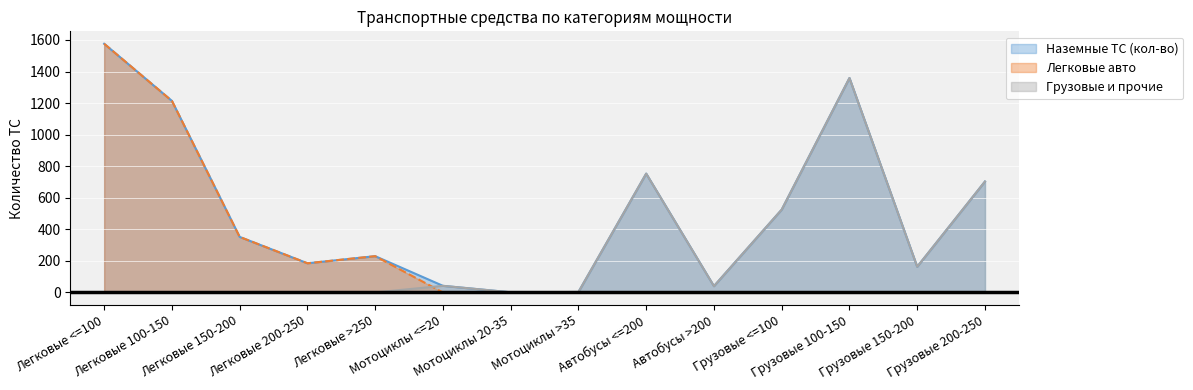

The Грузовые и прочие series shows 703 at Грузовые 200-250. True or false?

True